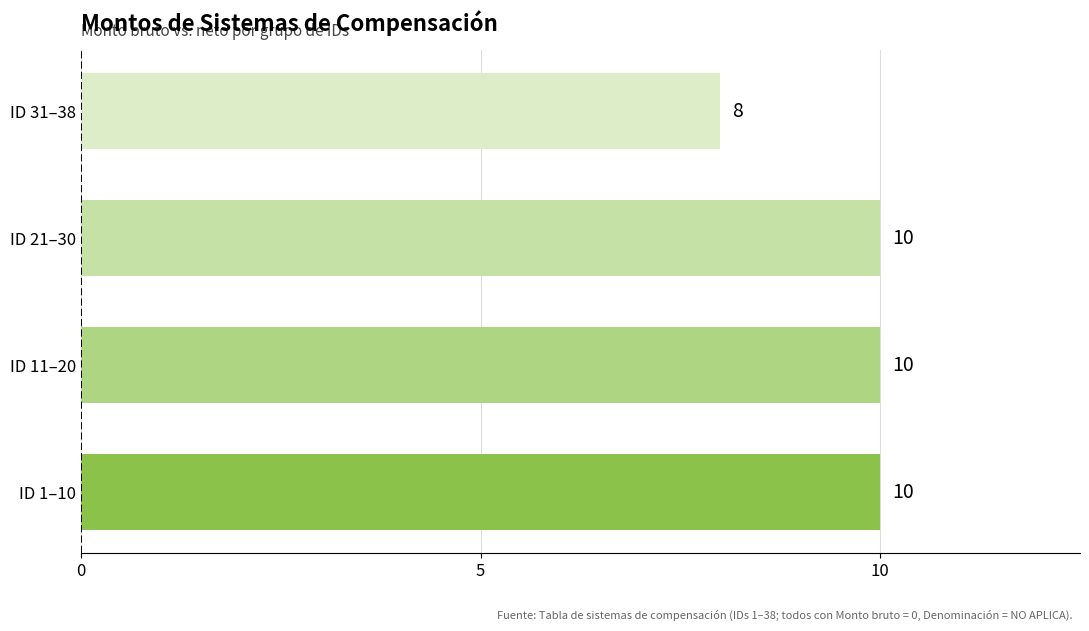

Is it true that the value at ID 11–20 is 10?

True